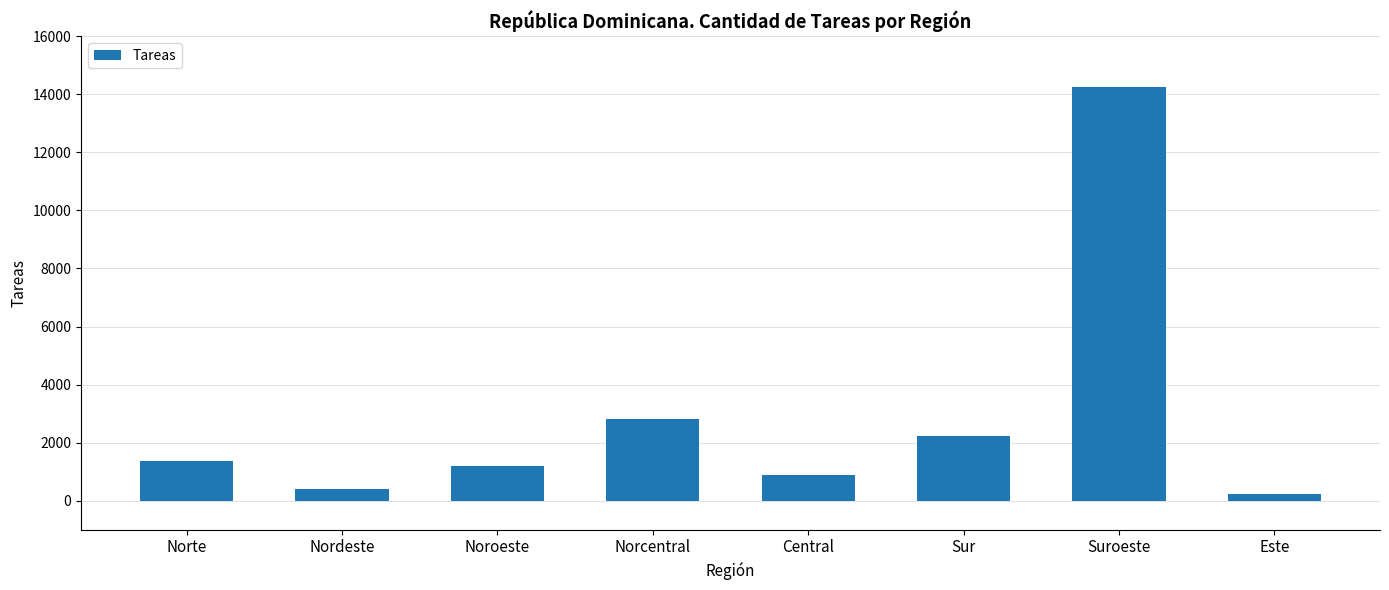

What is the ratio of the value at Este to the value at Sur?

0.1